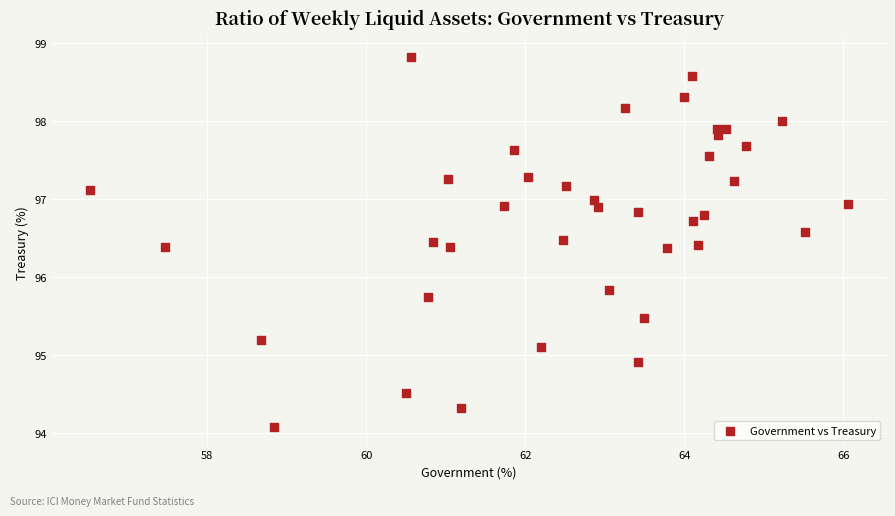

What is the range of X values (max minus min)?

9.5